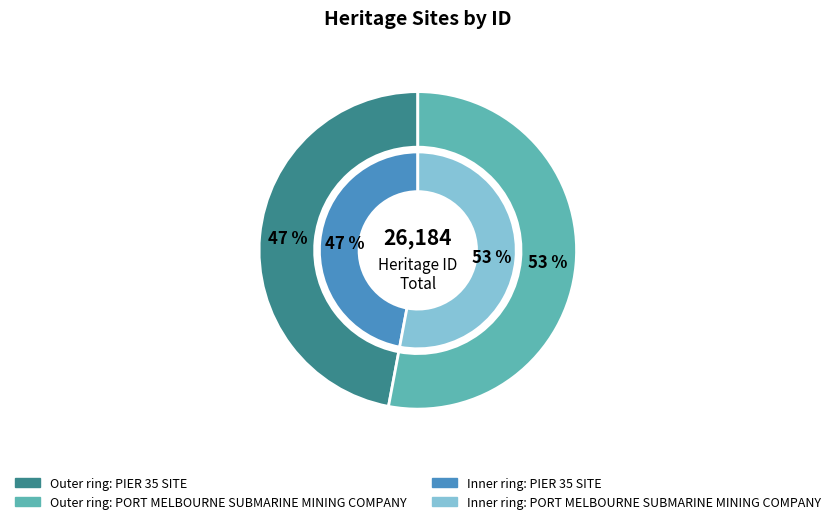

What is the majority slice?

PORT MELBOURNE SUBMARINE MINING COMPANY